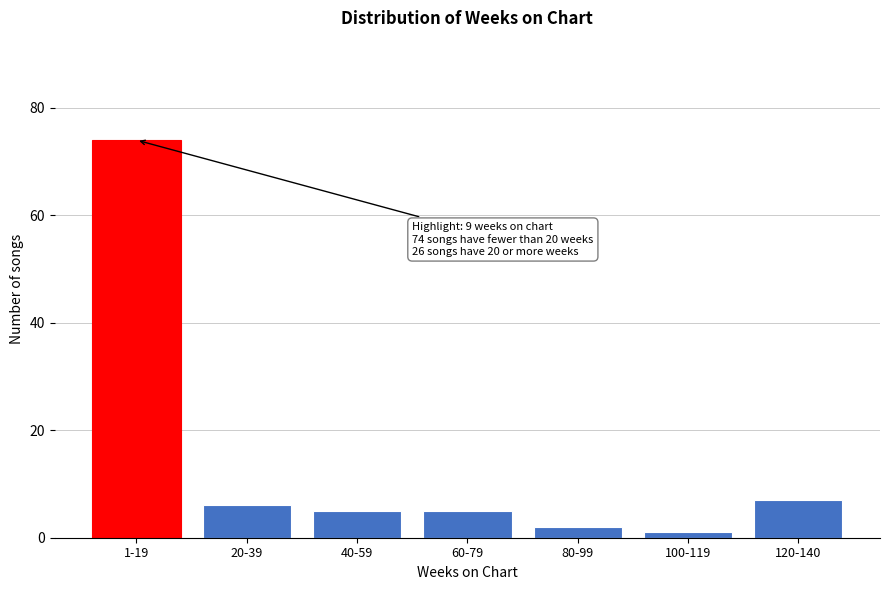

Reading left to right, extract all data points from this chart.

1-19=74	20-39=6	40-59=5	60-79=5	80-99=2	100-119=1	120-140=7